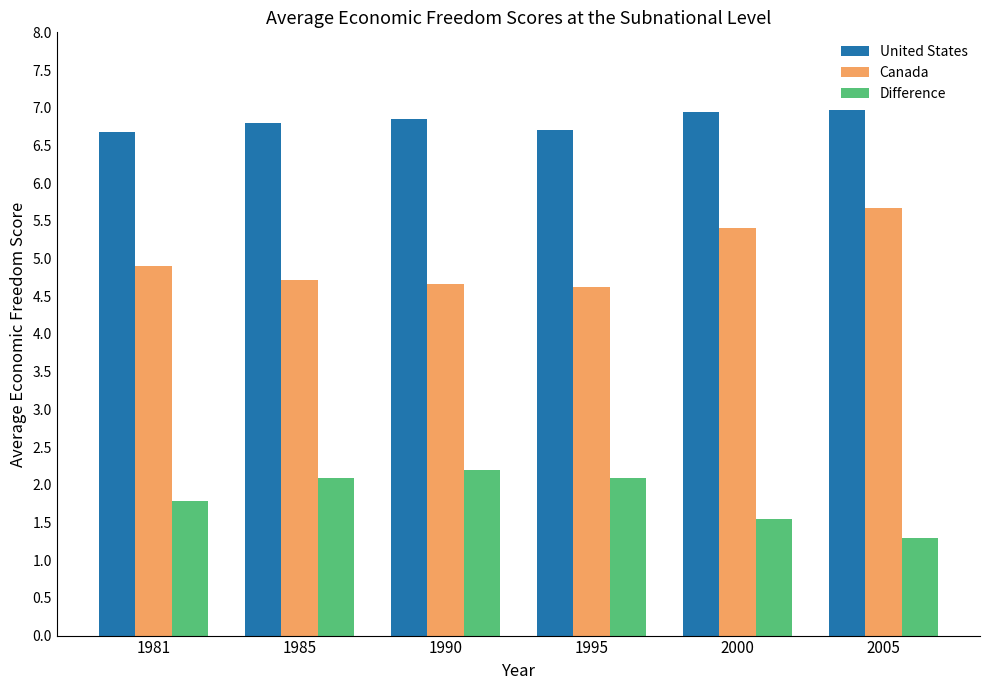

Are the bars horizontal?

No